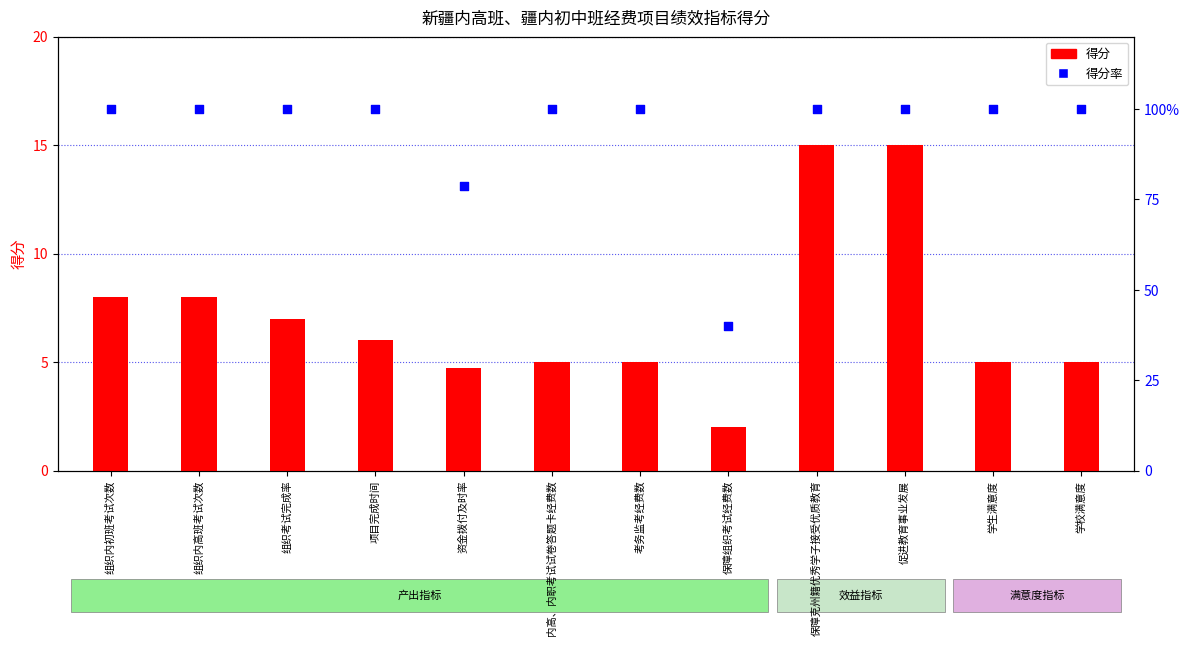

Is the value of 得分率 at 项目完成时间 greater than the value of 得分 at 促进教育事业发展?

Yes